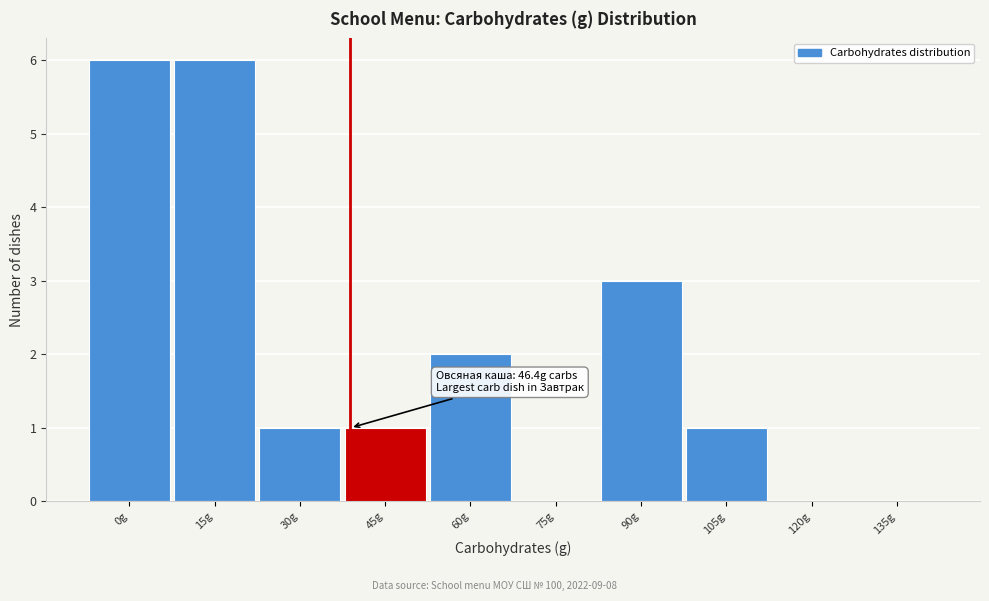

Reading left to right, what are all the values shown in this chart?

0g=6	15g=6	30g=1	45g=1	60g=2	75g=0	90g=3	105g=1	120g=0	135g=0